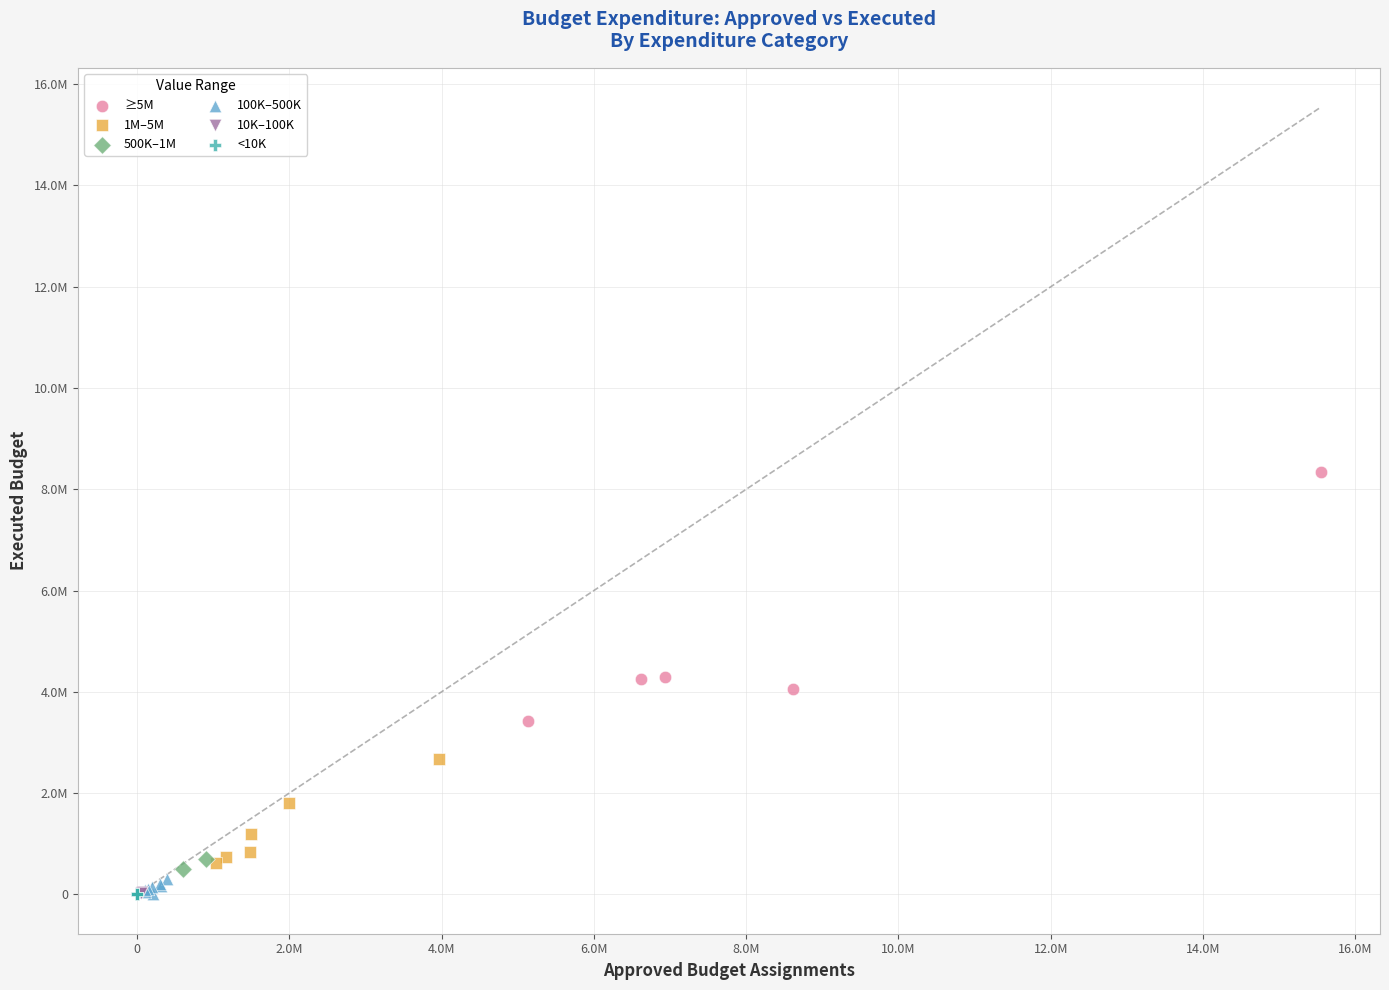

What are all the series names shown in the legend?

≥5M, 1M–5M, 500K–1M, 100K–500K, 10K–100K, <10K